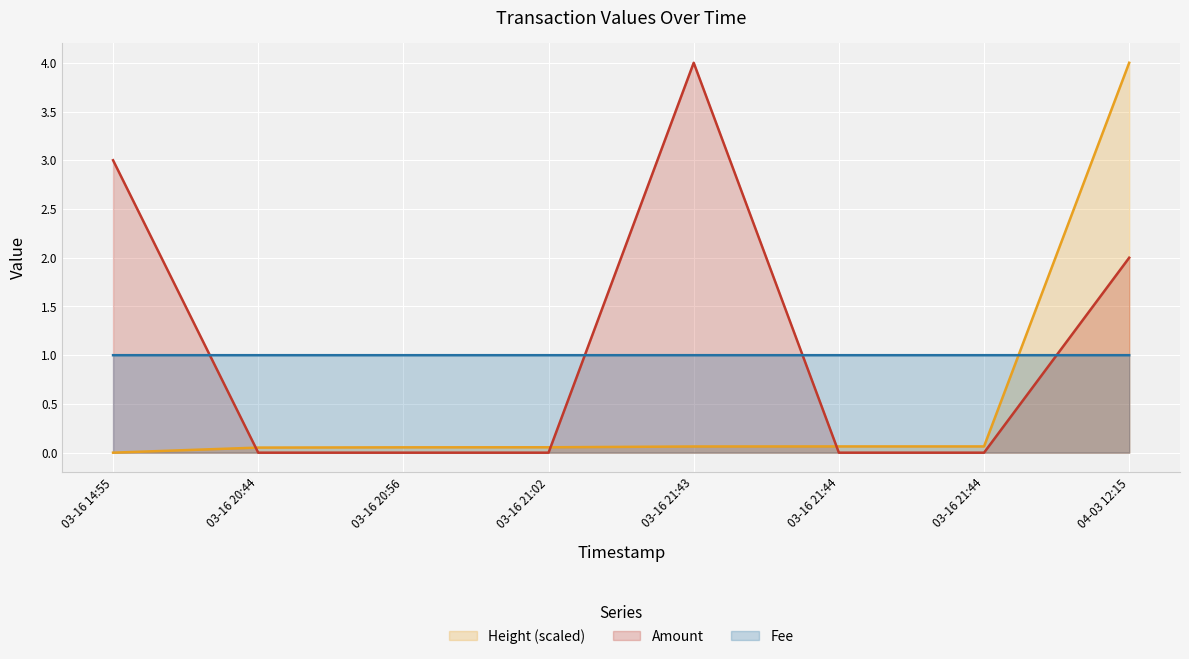

What is the sum of all Fee values?

8.0